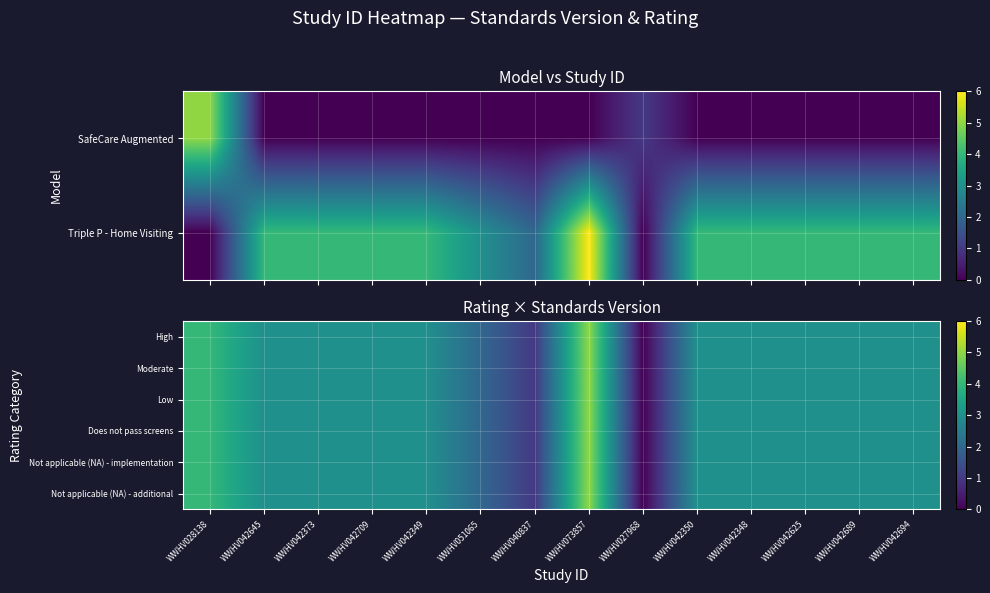

Count the number of data series in this chart.

6